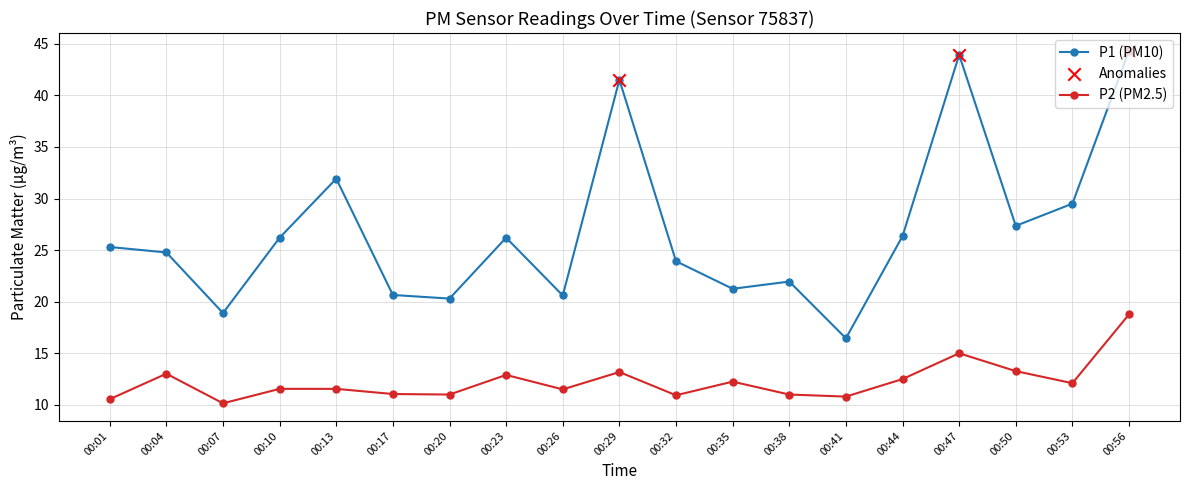

At how many categories does at least one series exceed 31?

4